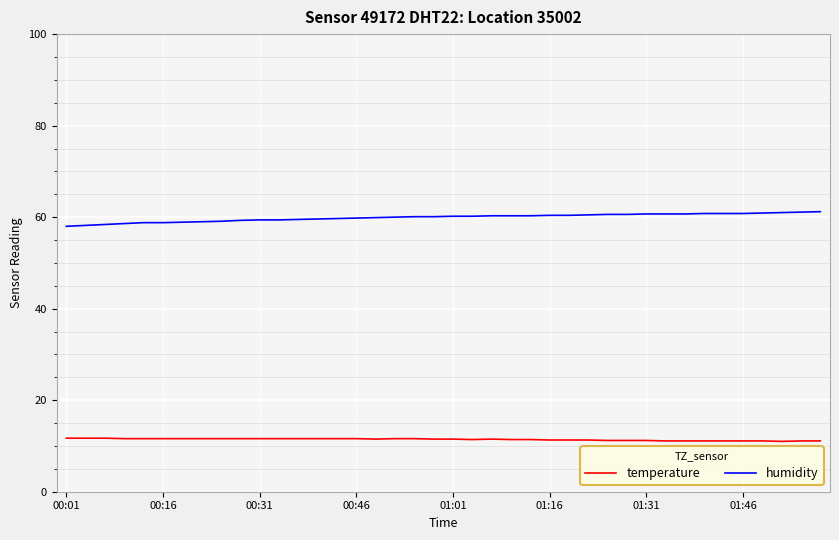

True or false: humidity and temperature cross at least once.

False